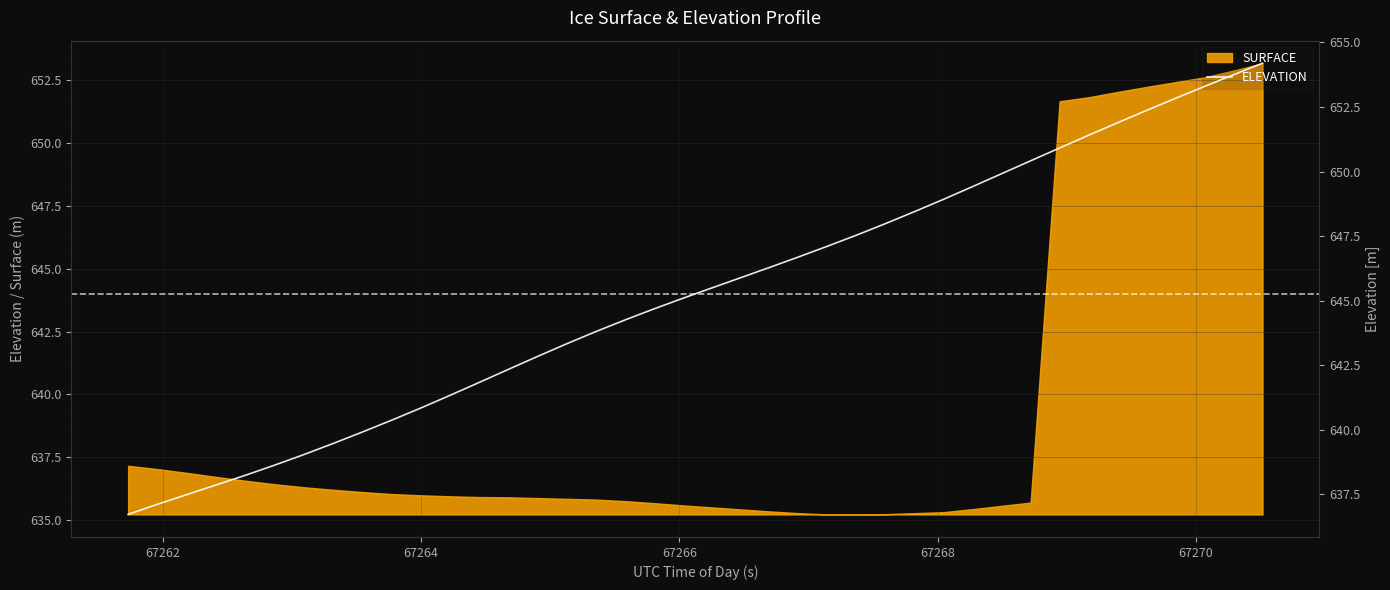

What is the minimum value for SURFACE?

635.2